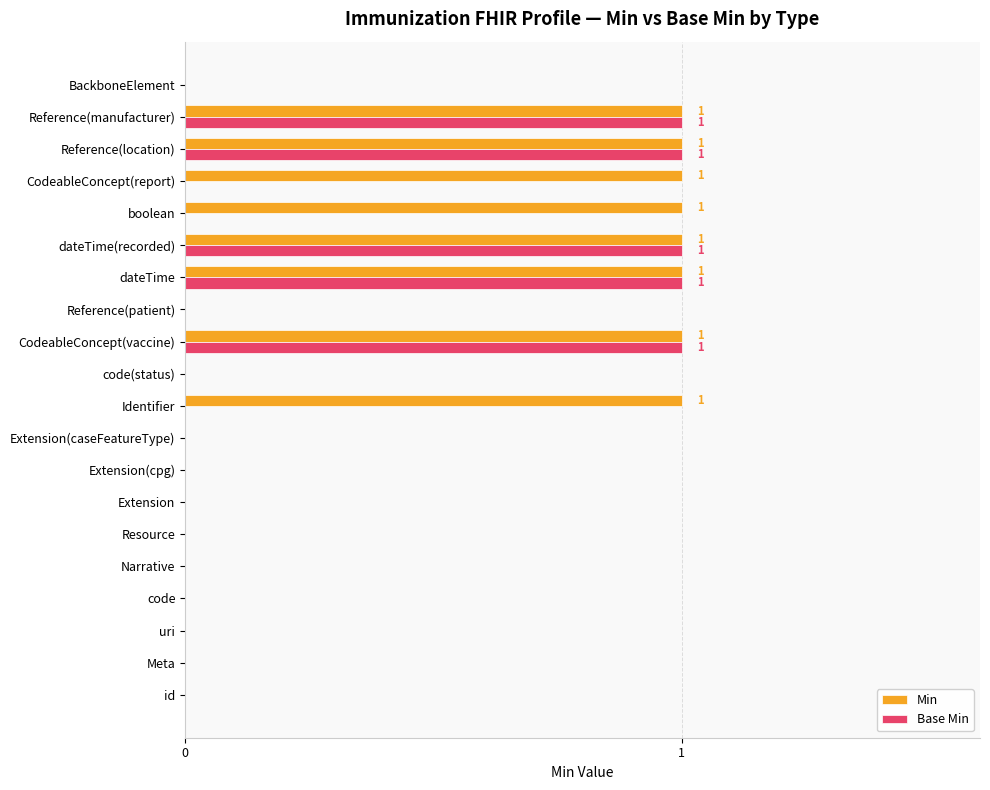

Is the value of Min at code(status) greater than the value of Base Min at Reference(manufacturer)?

No